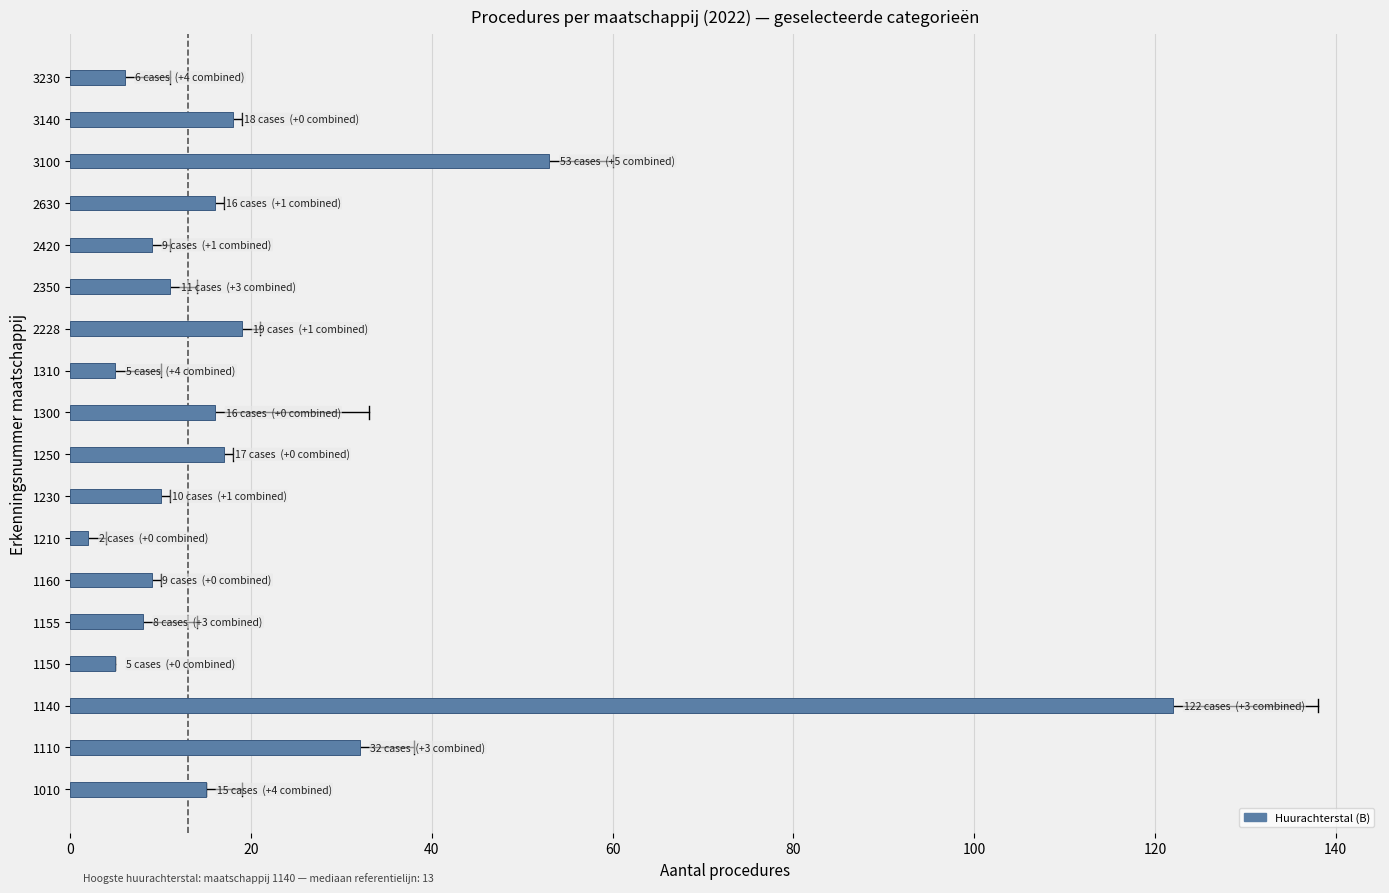

At which label is the value closest to 62?

3100